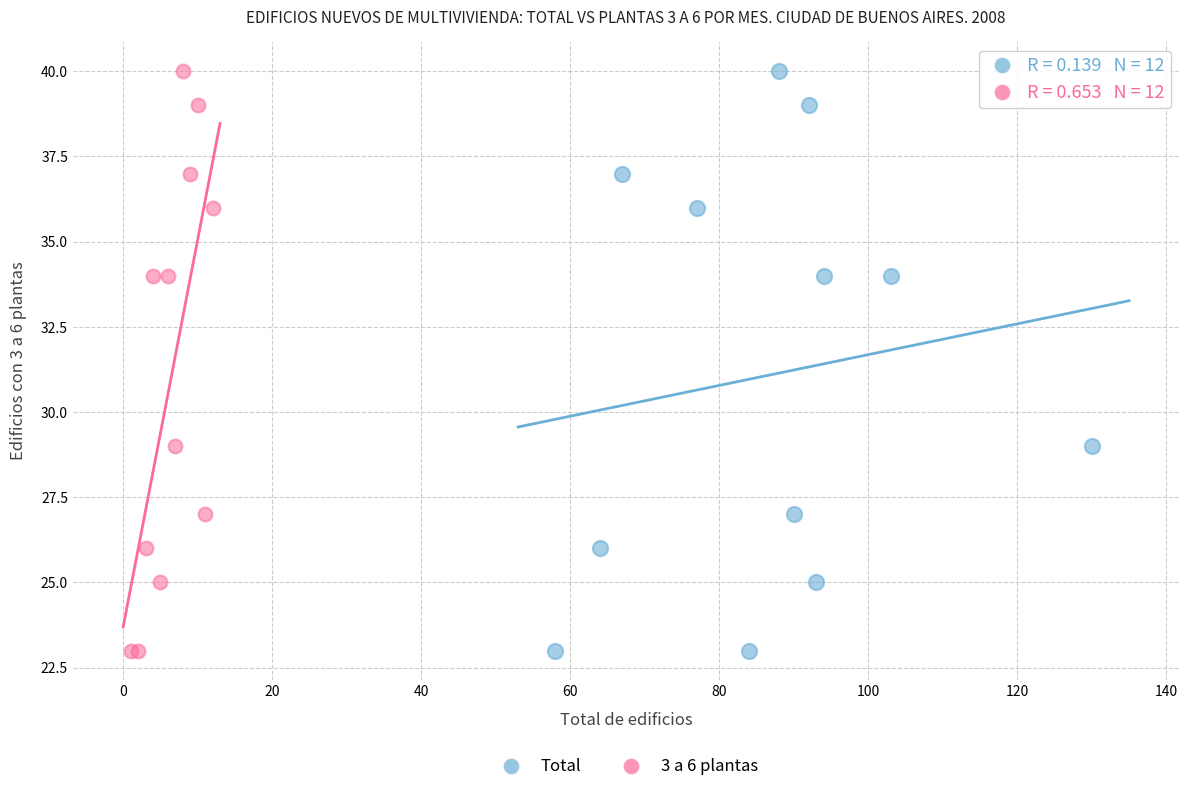

What are all the series names shown in the legend?

Total, 3 a 6 plantas